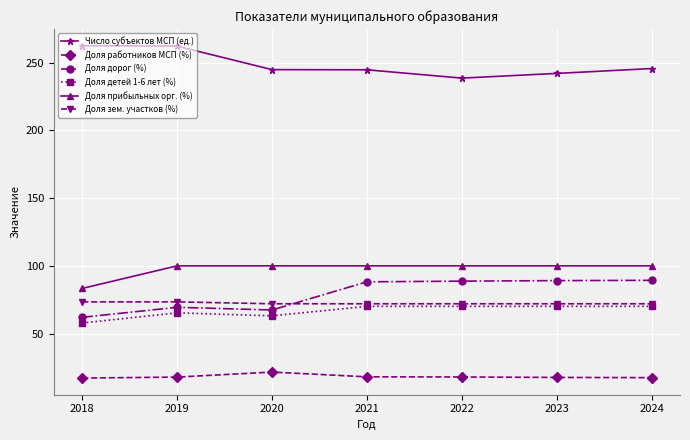

List the series in order of their peak value, highest first.

Число субъектов МСП (ед.), Доля прибыльных орг. (%), Доля дорог (%), Доля зем. участков (%), Доля детей 1-6 лет (%), Доля работников МСП (%)